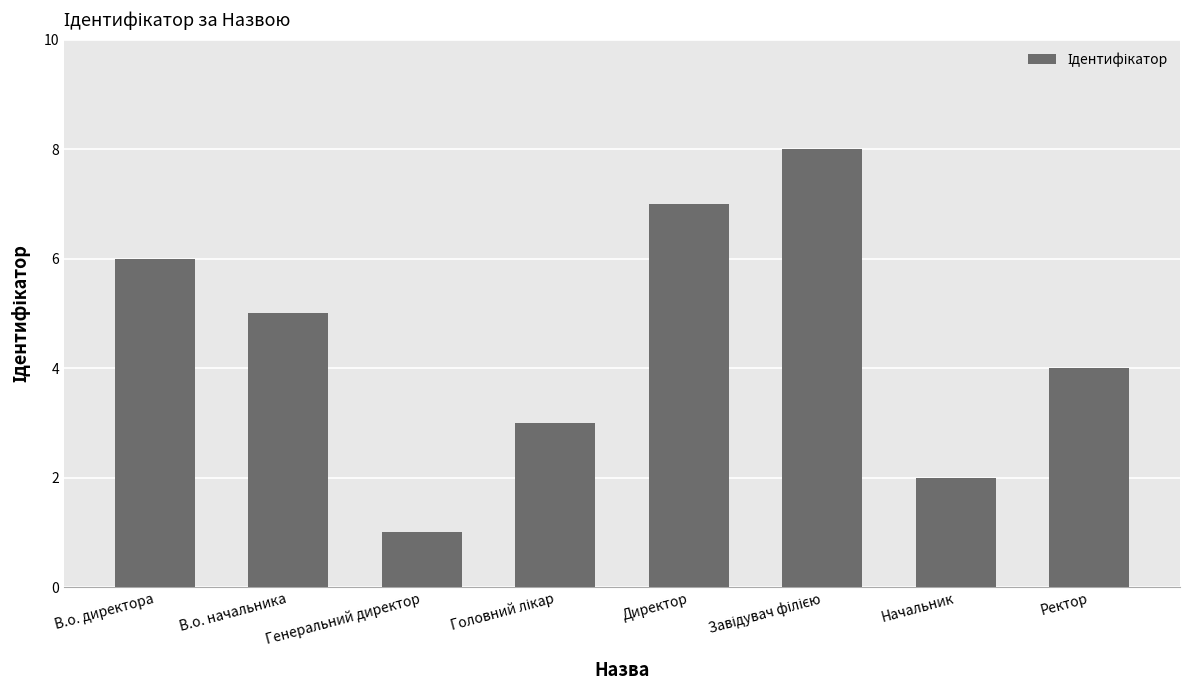

What is the difference between the maximum and second lowest values?

6